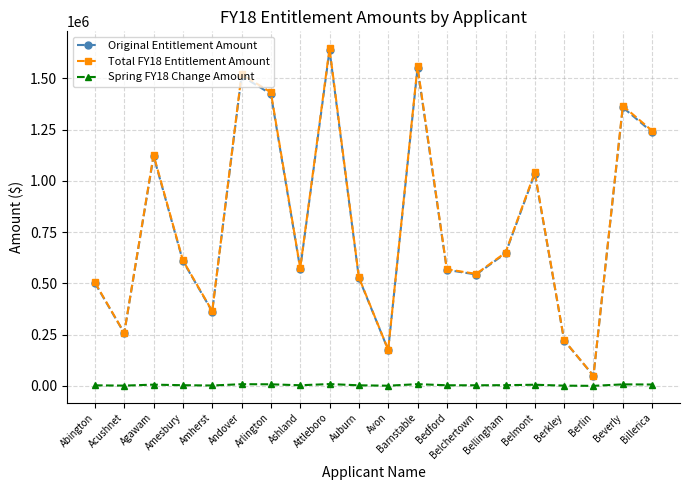

True or false: Original Entitlement Amount and Spring FY18 Change Amount intersect in this chart.

False